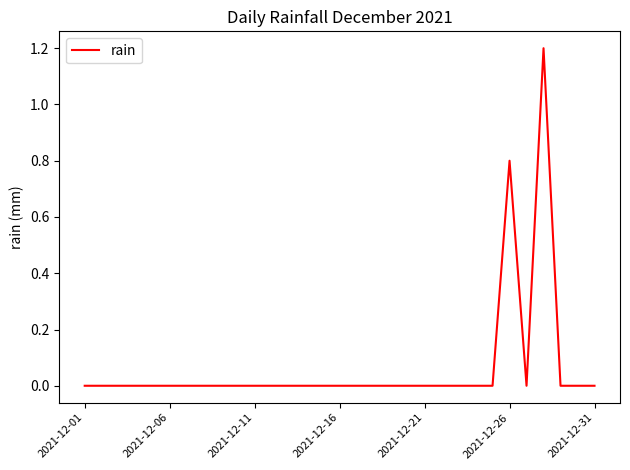

What is the greatest value displayed?

1.2